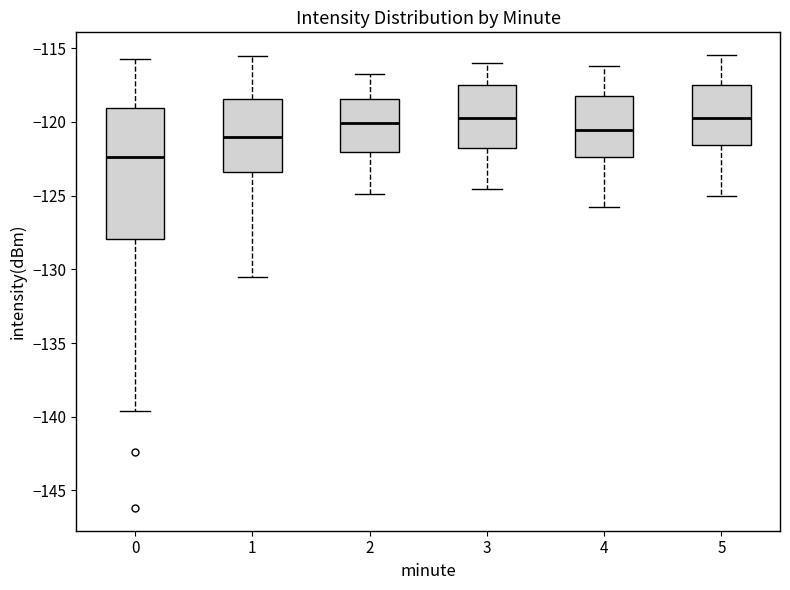

Reading left to right, read every box against the y-axis: the position of its median line, the range the box covers, and the ends of its whiskers. The values are not printed on the chart, so give them approximately, as read against the axis.

0: median -122.5, box -128.0 to -119.0, whiskers -139.5 to -116.0
1: median -121.0, box -123.5 to -118.5, whiskers -130.5 to -115.5
2: median -120.0, box -122.0 to -118.5, whiskers -125.0 to -117.0
3: median -119.5, box -122.0 to -117.5, whiskers -124.5 to -116.0
4: median -120.5, box -122.5 to -118.5, whiskers -126.0 to -116.0
5: median -119.5, box -121.5 to -117.5, whiskers -125.0 to -115.5